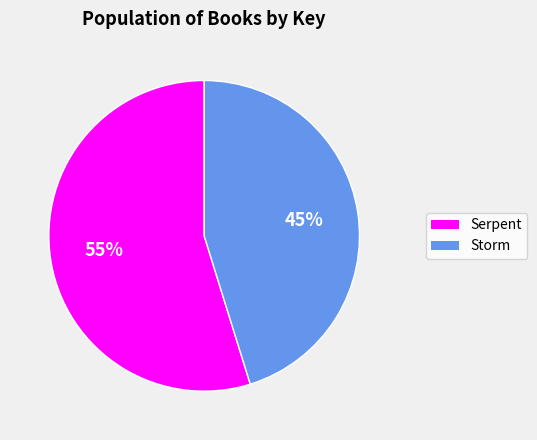

To the nearest percent, what portion does Storm represent?

45%